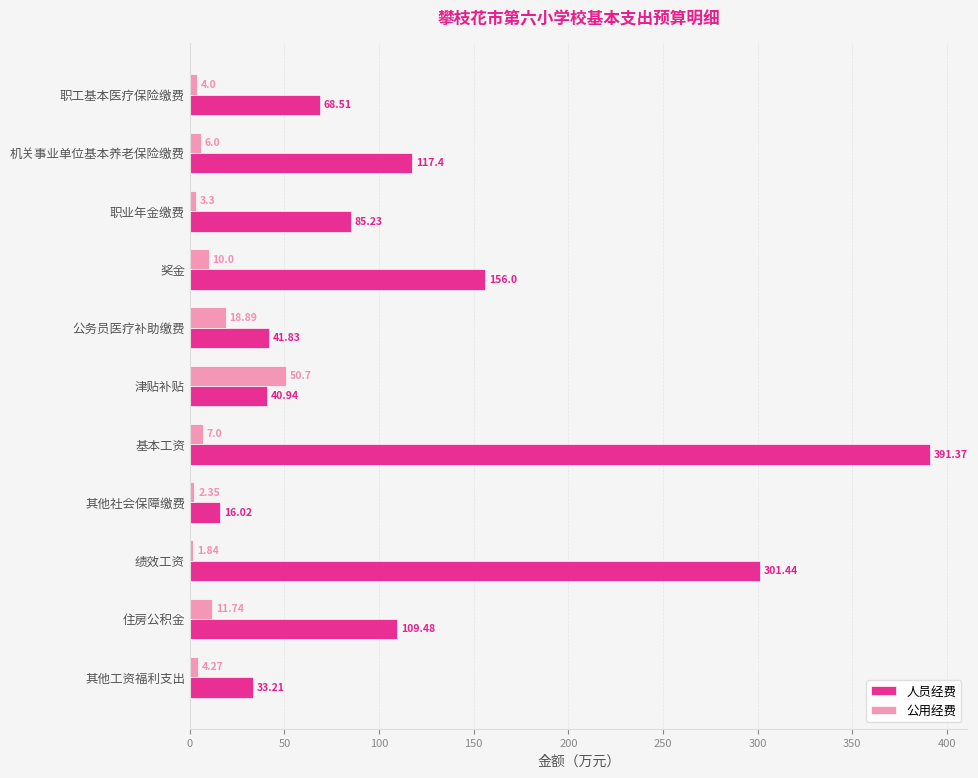

Rank the series by their maximum value, from lowest to highest.

公用经费, 人员经费